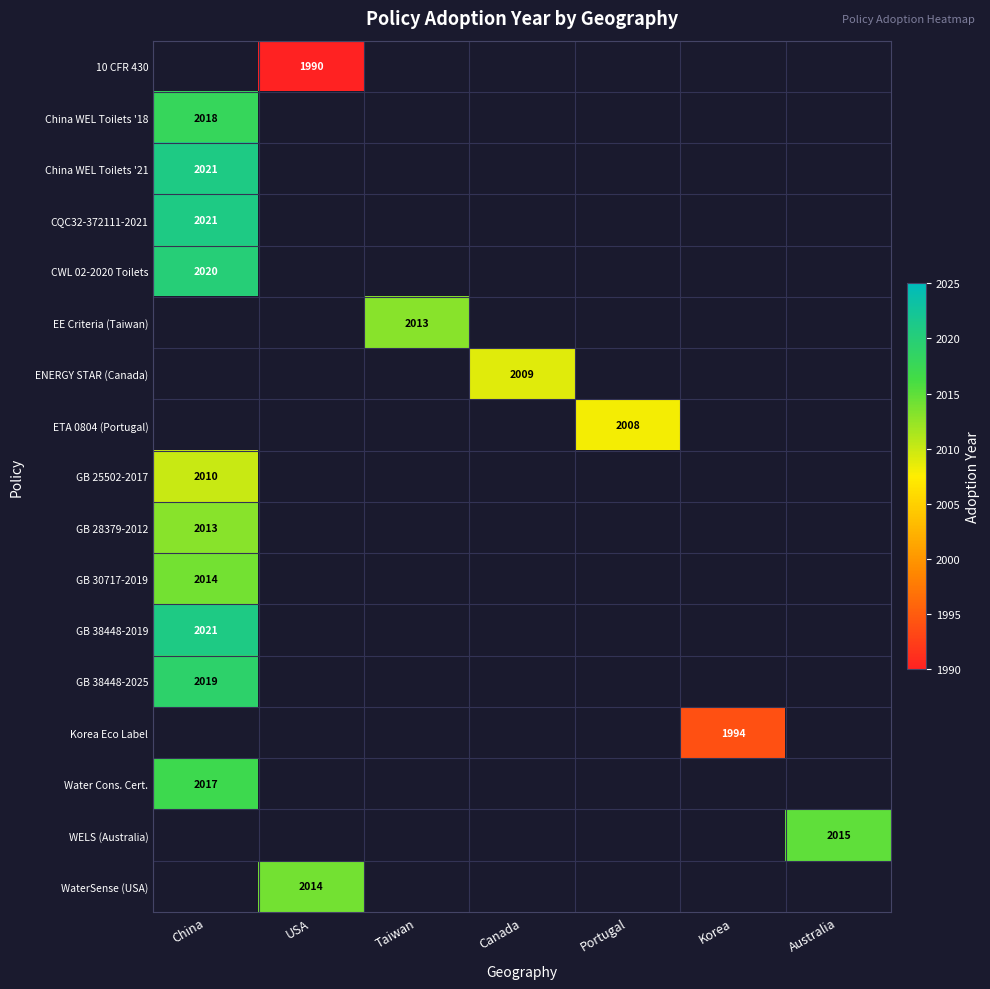

How many data points does each series have?

7